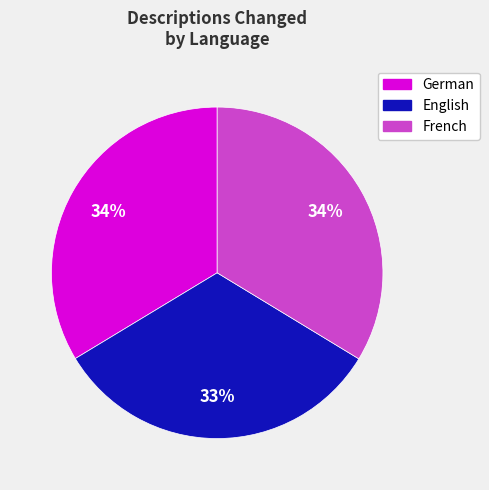

To the nearest percent, what is the difference between the largest and smallest slice percentages?

1%